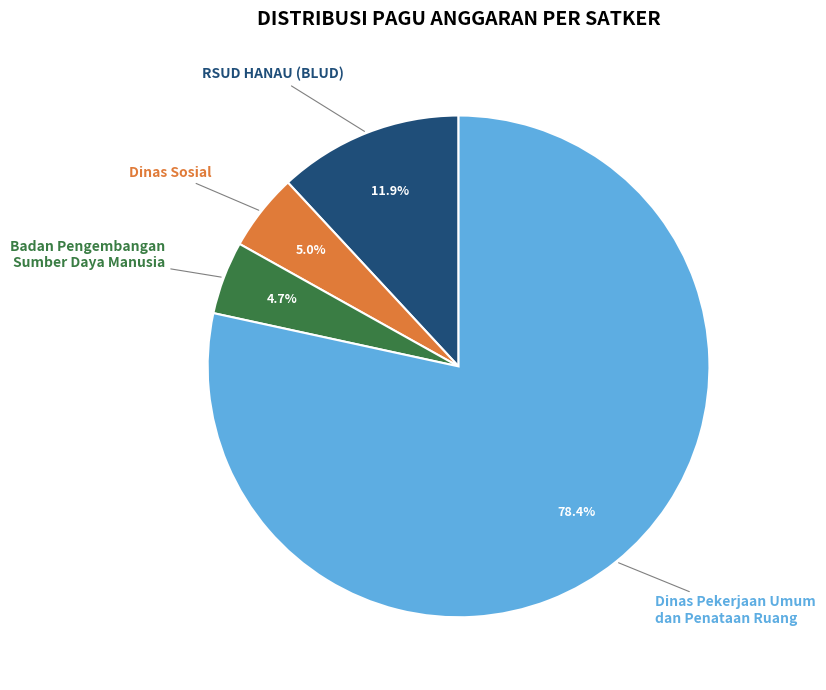

How much of the chart is everything except Badan Pengembangan Sumber Daya Manusia?

95.3%